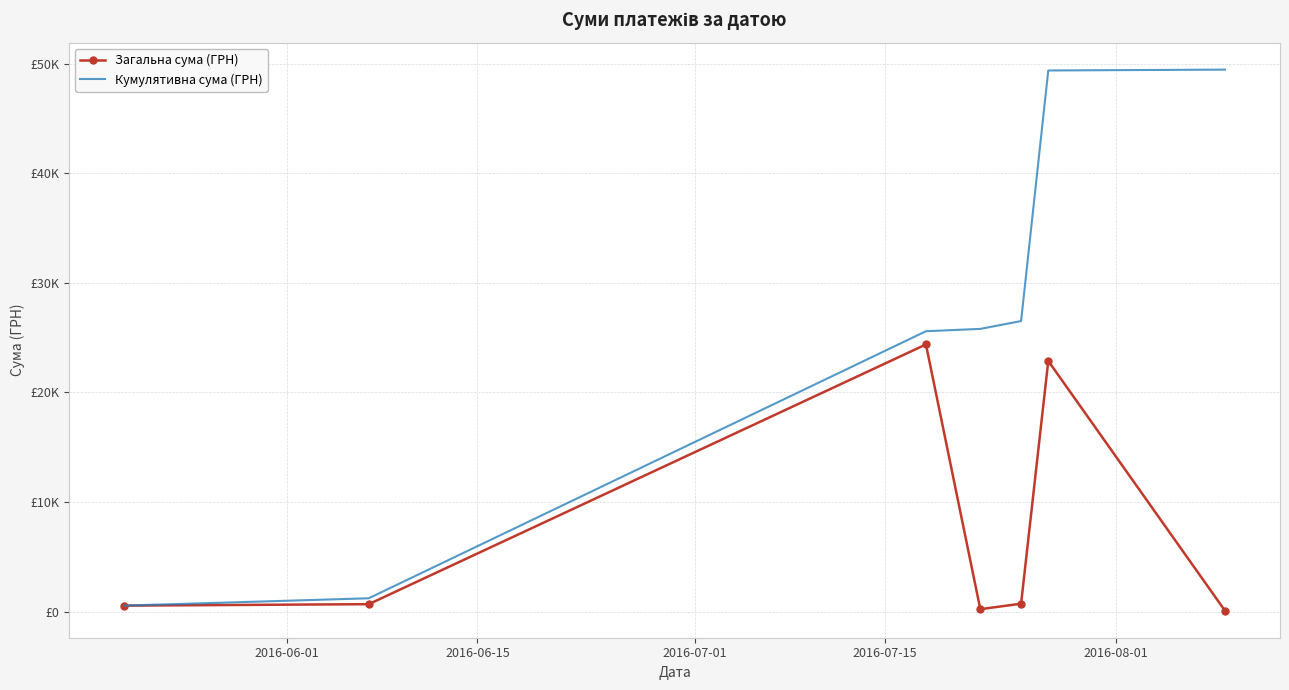

What is the difference between the second highest and second lowest values in the Кумулятивна сума (ГРН) series?

48160.6